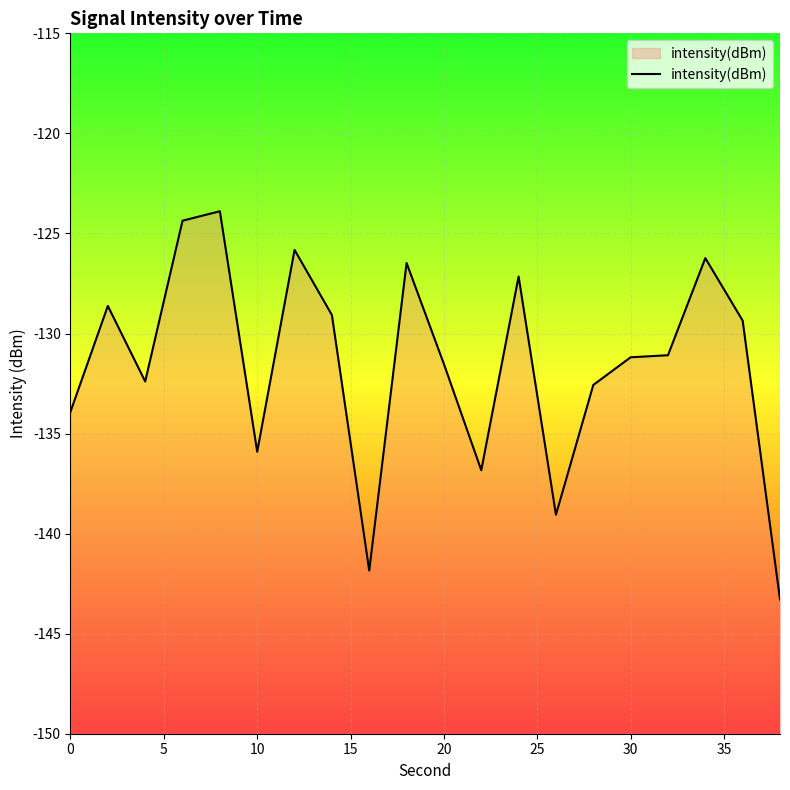

What is the minimum value shown in the chart?

-143.3